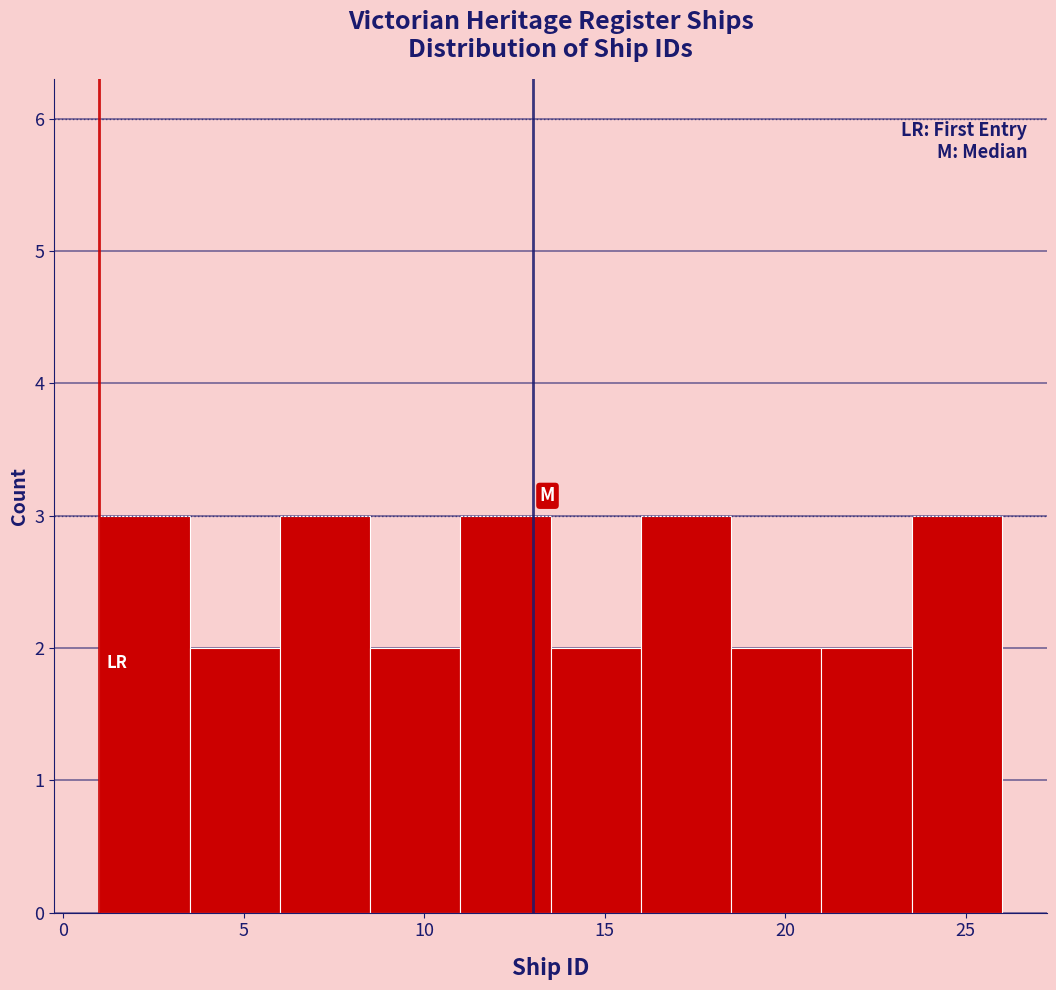

How tall is the bar that spans 18.5 to 21.0 on the x-axis? The values are not printed on the chart, so give them approximately, as read against the axis.

2